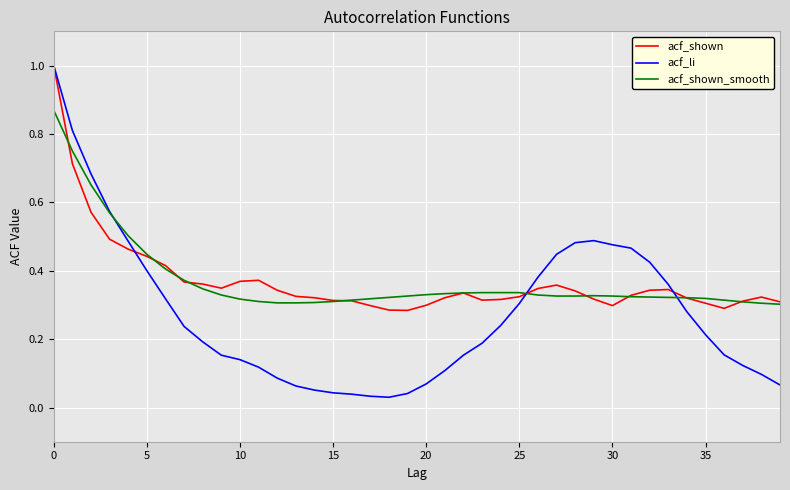

Which series has the largest range (max minus min)?

acf_li